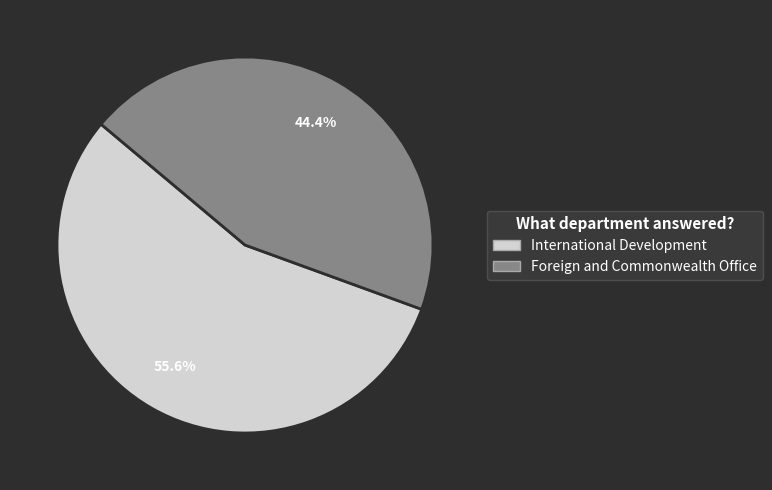

Which slice is the largest?

International Development